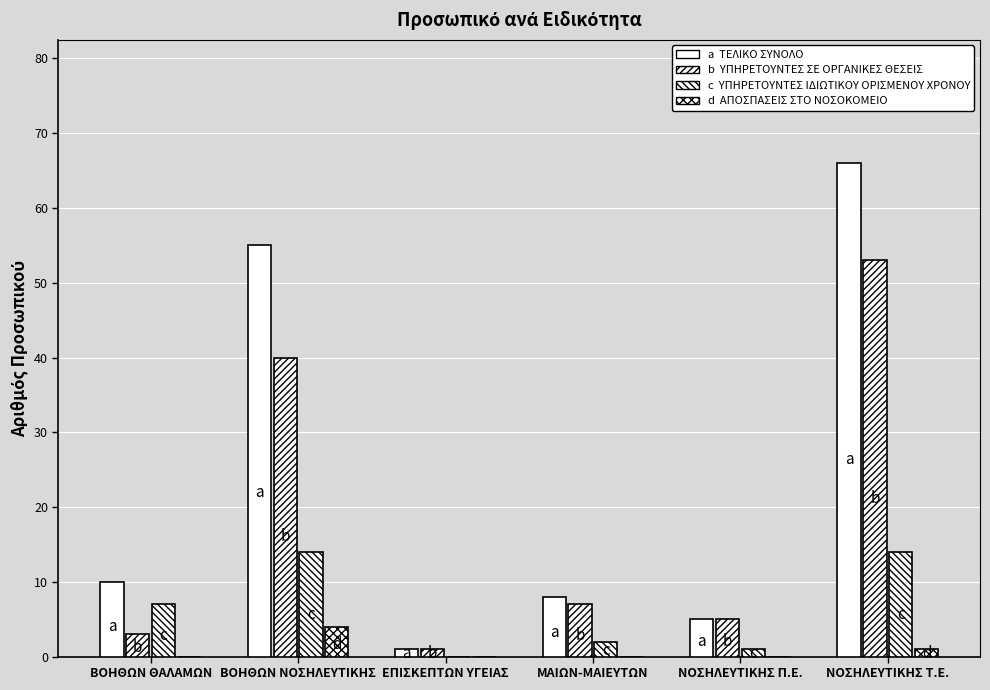

What is the spread (max minus min) of values at ΒΟΗΘΩΝ ΘΑΛΑΜΩΝ?

10